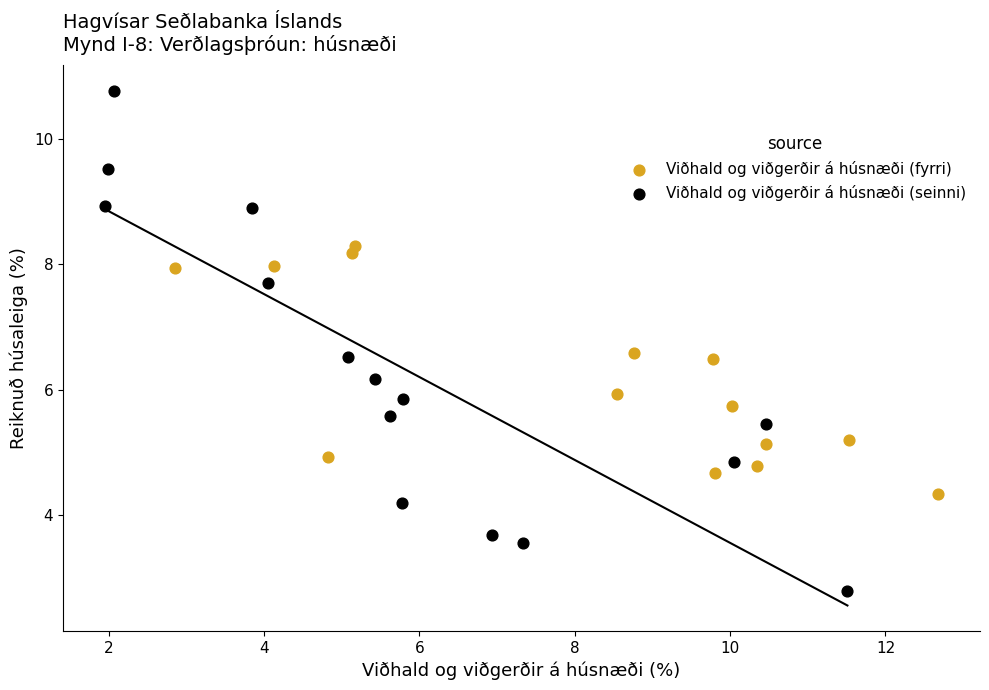

Which series has the widest spread of Y values?

Viðhald og viðgerðir á húsnæði (seinni)